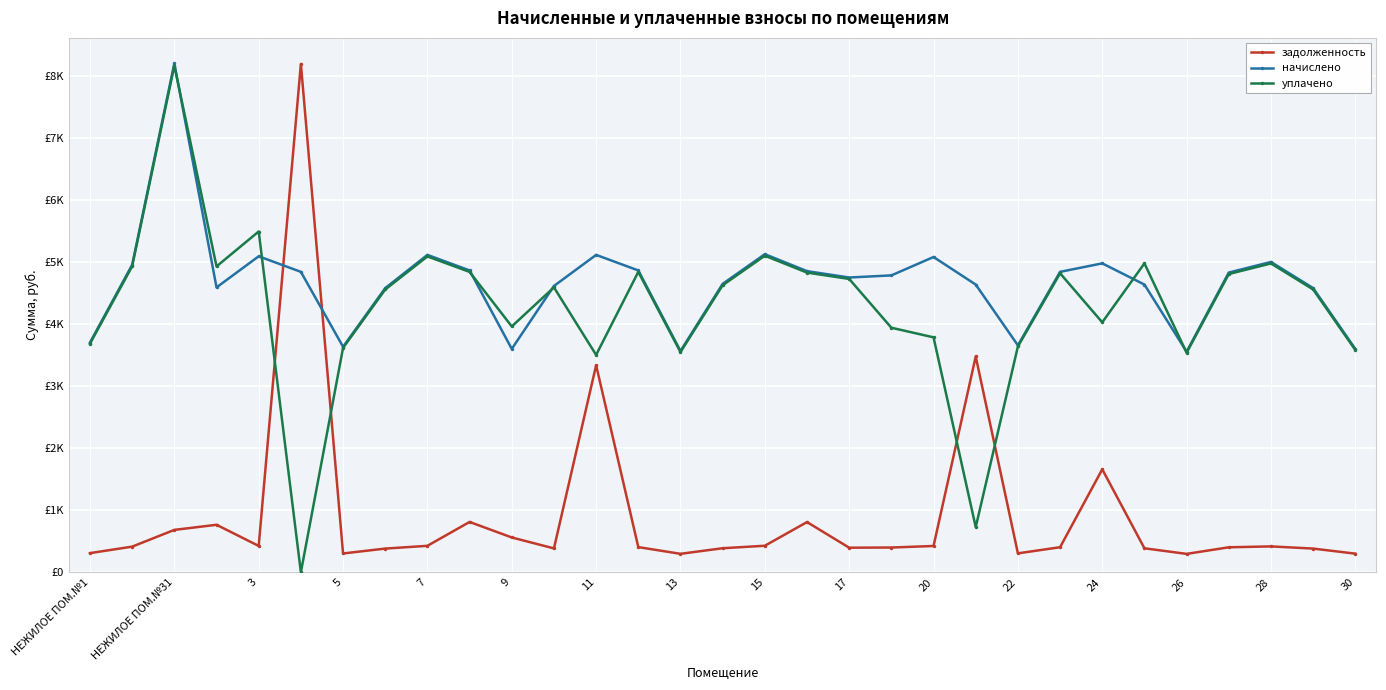

Does the chart display data point markers on the line(s)?

Yes